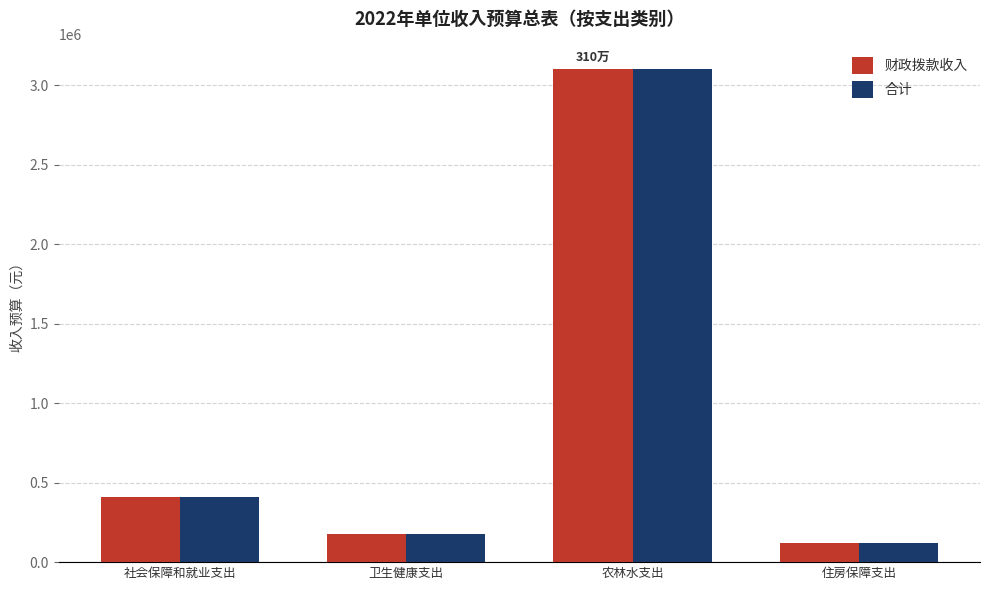

What is the difference between the maximum and minimum values in the 合计 series?

2982500